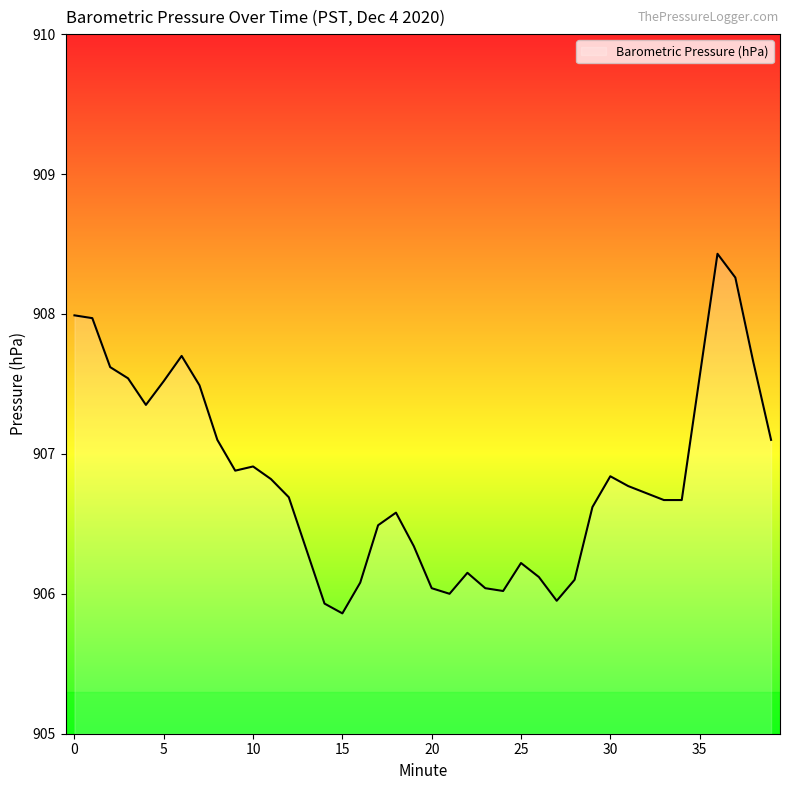

What is the greatest value displayed?

908.4